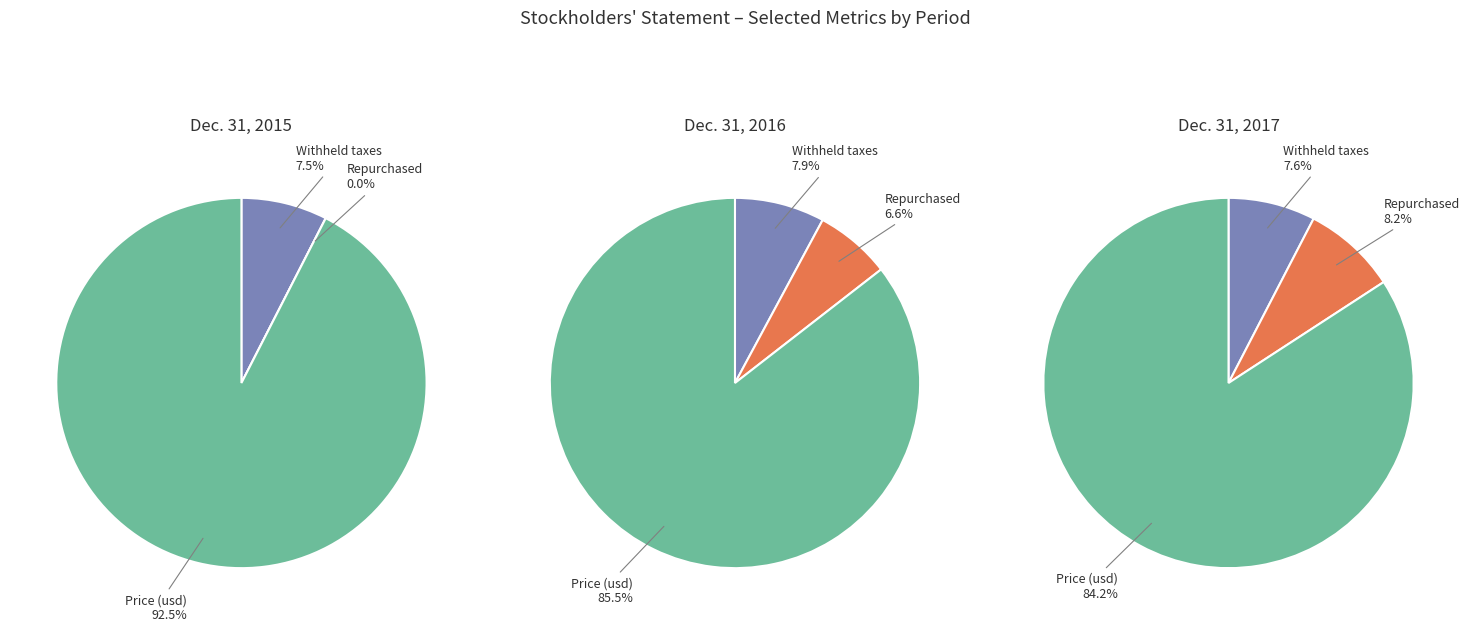

Is the sum of Shares withheld for withholding taxes and Share repurchase price (in usd per share) greater than half?

No